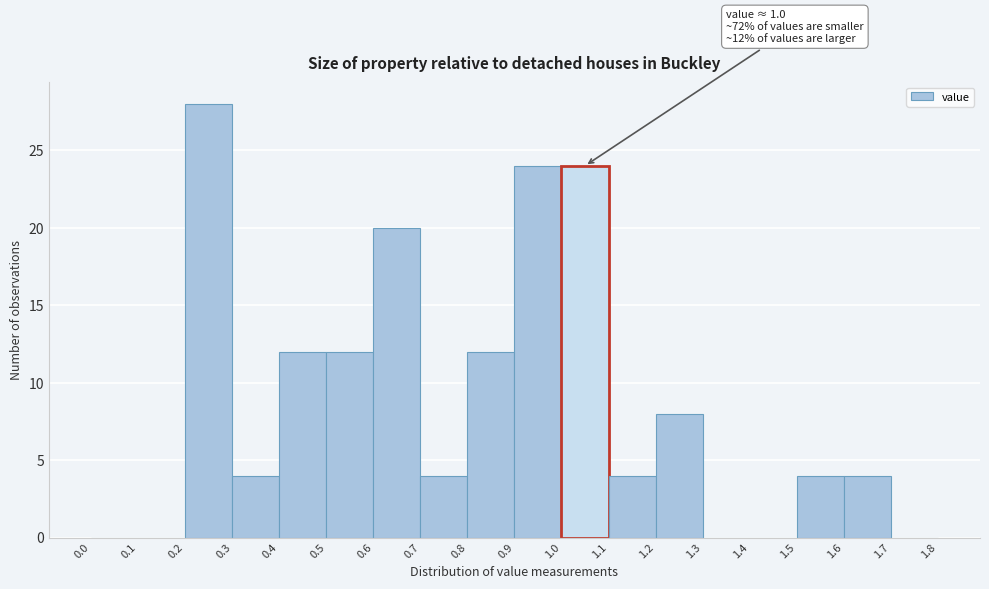

Which range on the x-axis has the tallest bar?

0.2 to 0.3